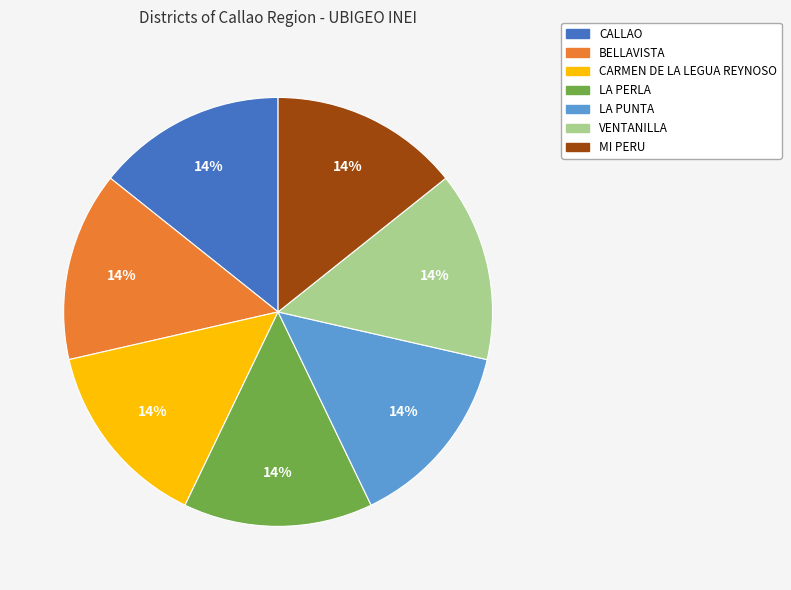

Approximately how many times larger is the value at CARMEN DE LA LEGUA REYNOSO compared to CALLAO?

1.0